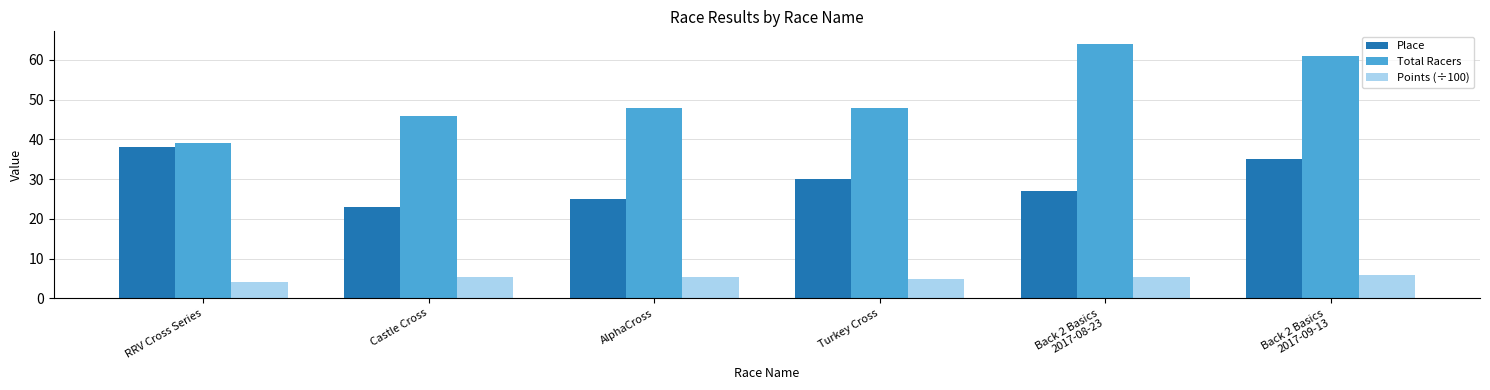

How many bars are there in each group?

3